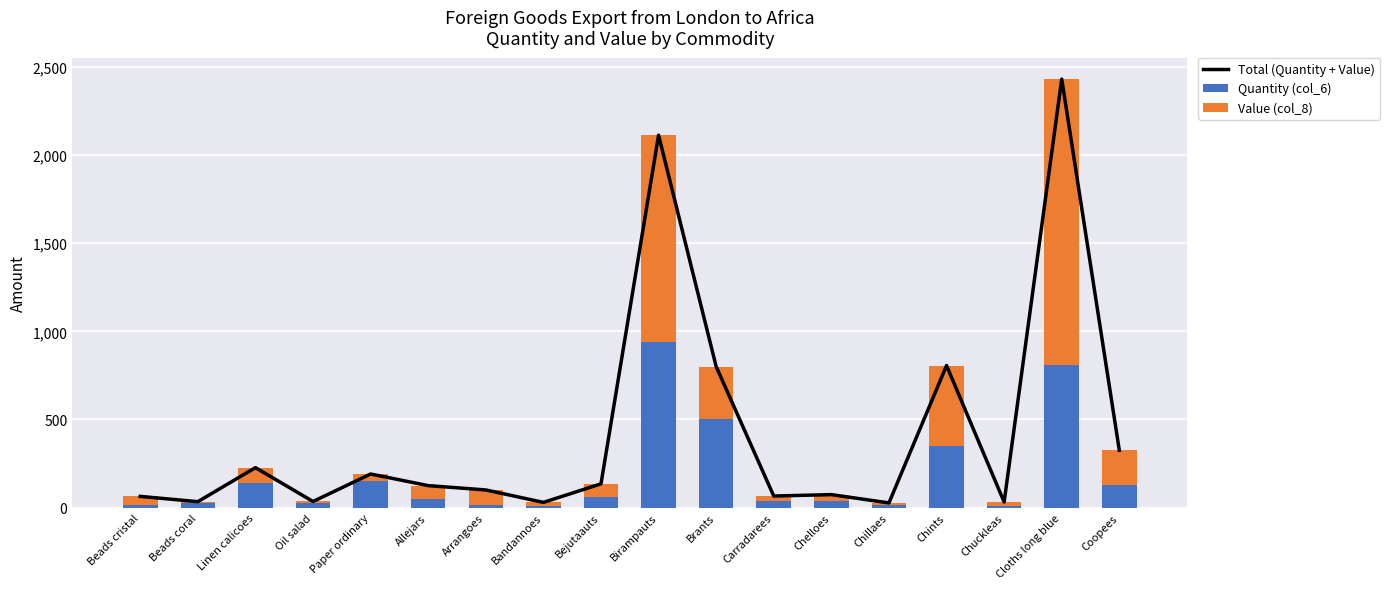

Rank the series by their maximum value, from highest to lowest.

Total (Quantity + Value), Value (col_8), Quantity (col_6)